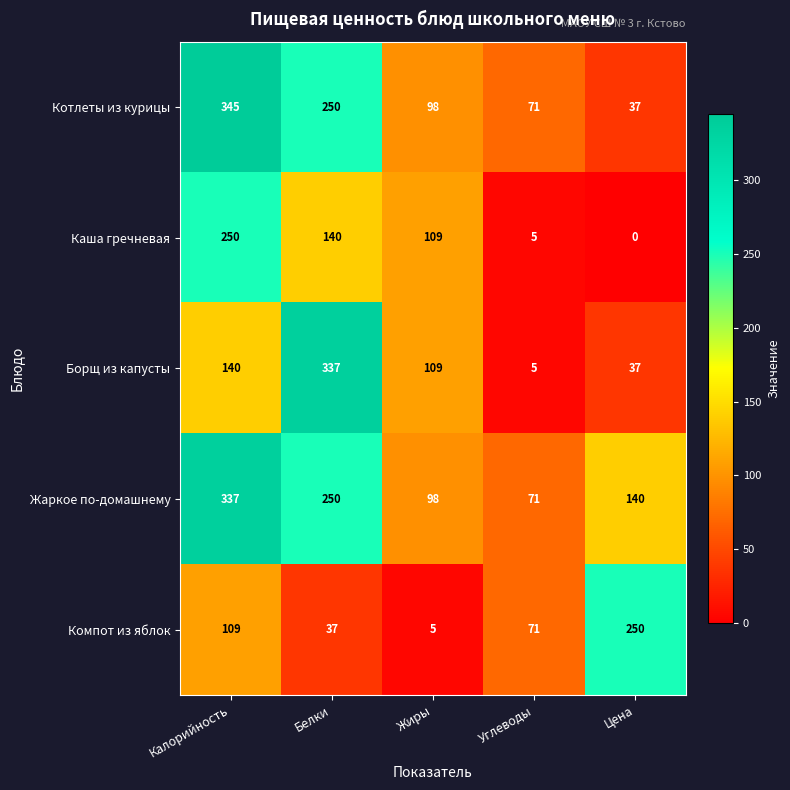

True or false: Каша гречневая has a value of 137 at Калорийность.

False